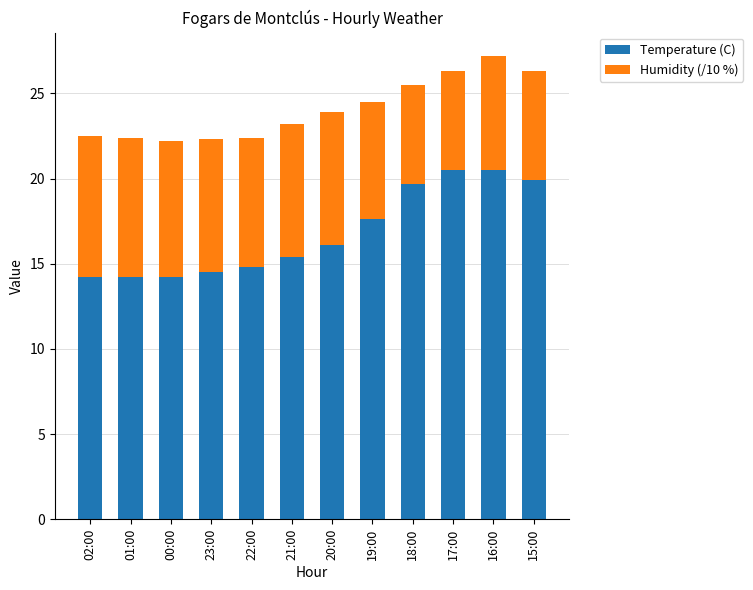

What are all the series names shown in the legend?

Temperature (C), Humidity (/10 %)